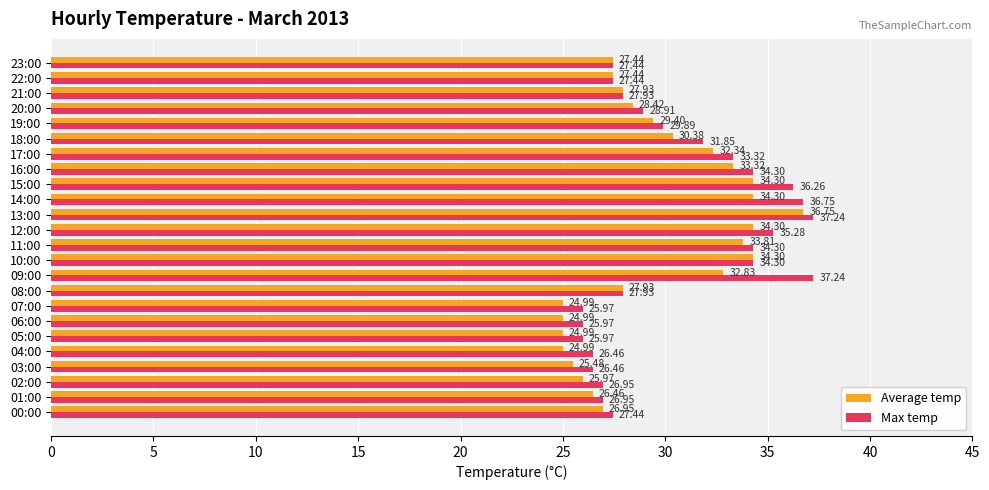

Between 09:00 and 13:00, which series saw the biggest shift?

Average temp